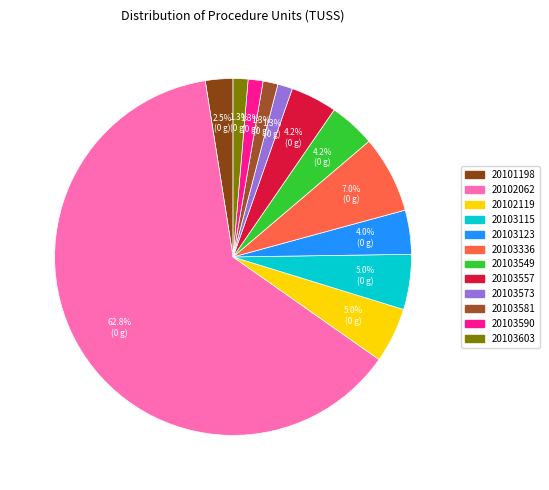

Which has a higher value, 20101198 or 20103603?

20101198